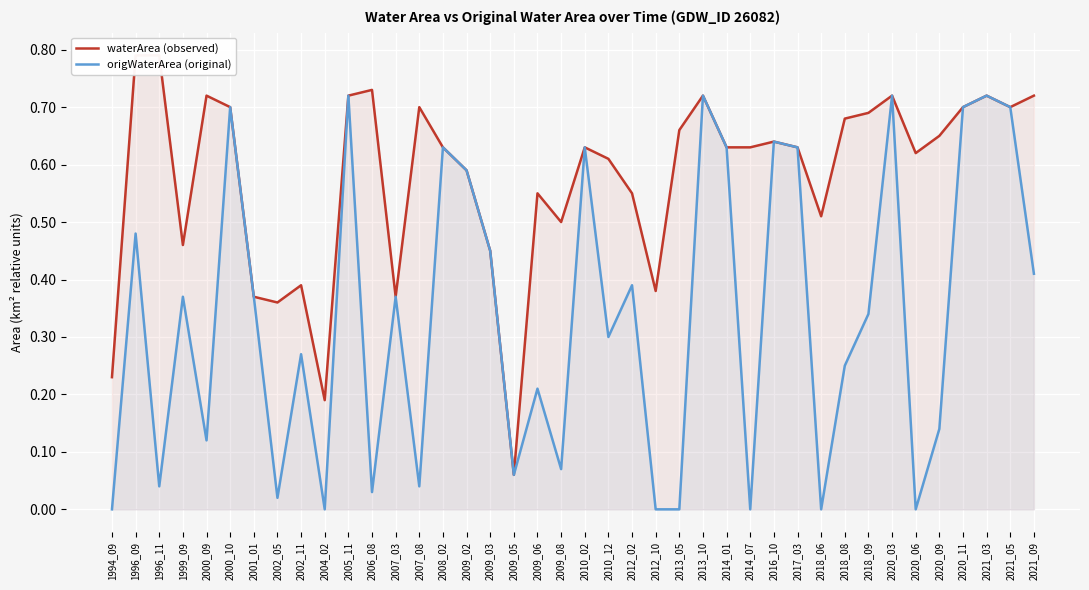

The waterArea (observed) series shows 1.2 at 2006_08. True or false?

False